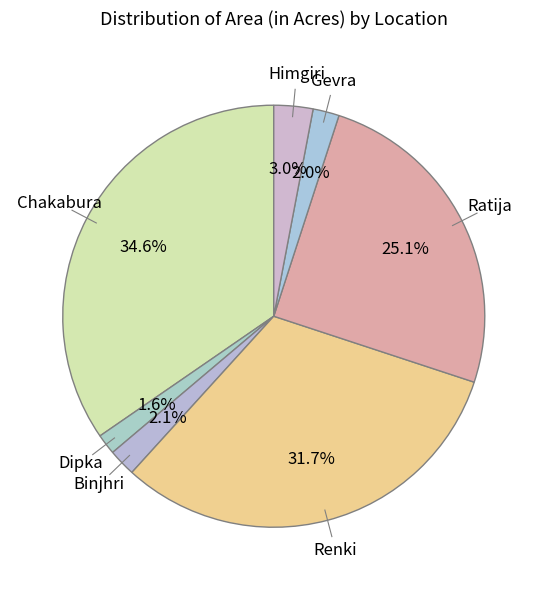

Rank the categories by value from highest to lowest.

Chakabura, Renki, Ratija, Himgiri, Binjhri, Gevra, Dipka